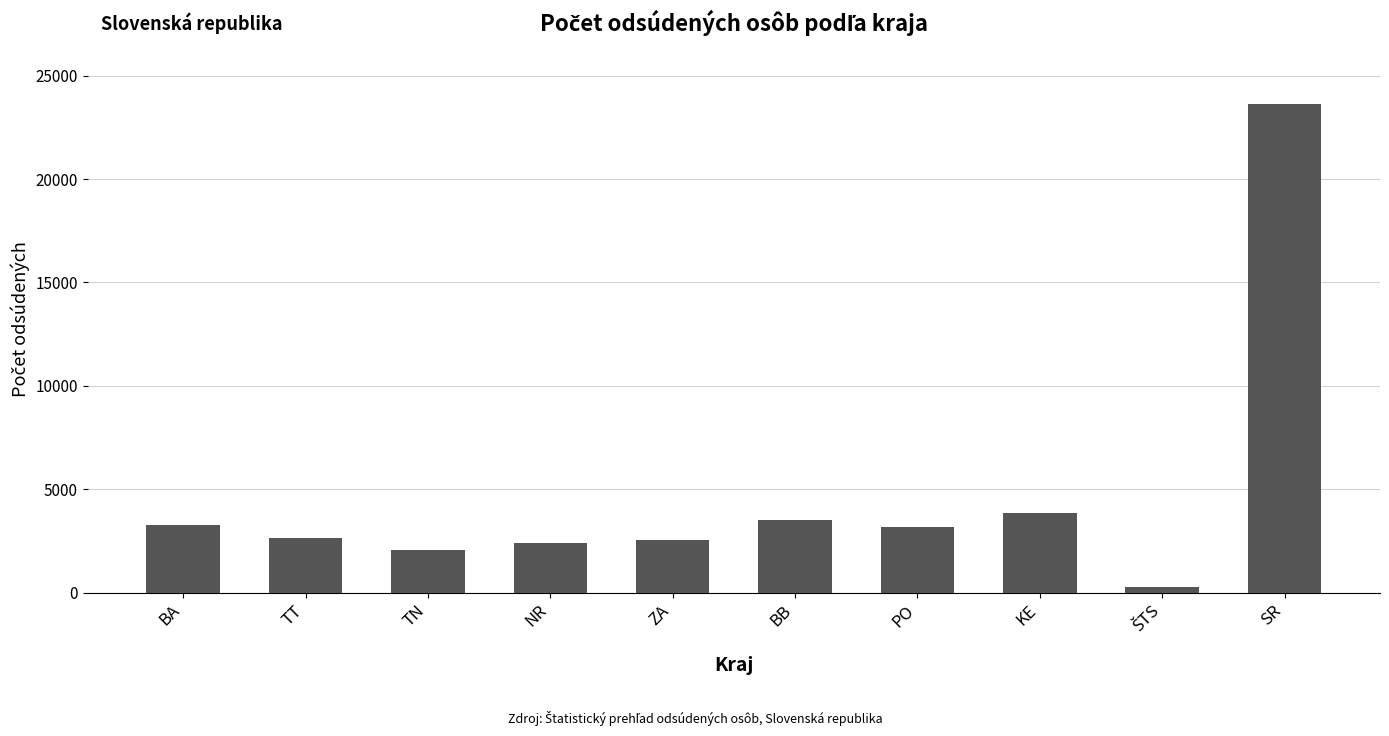

What is the label of the 3rd bar from the left?

TN